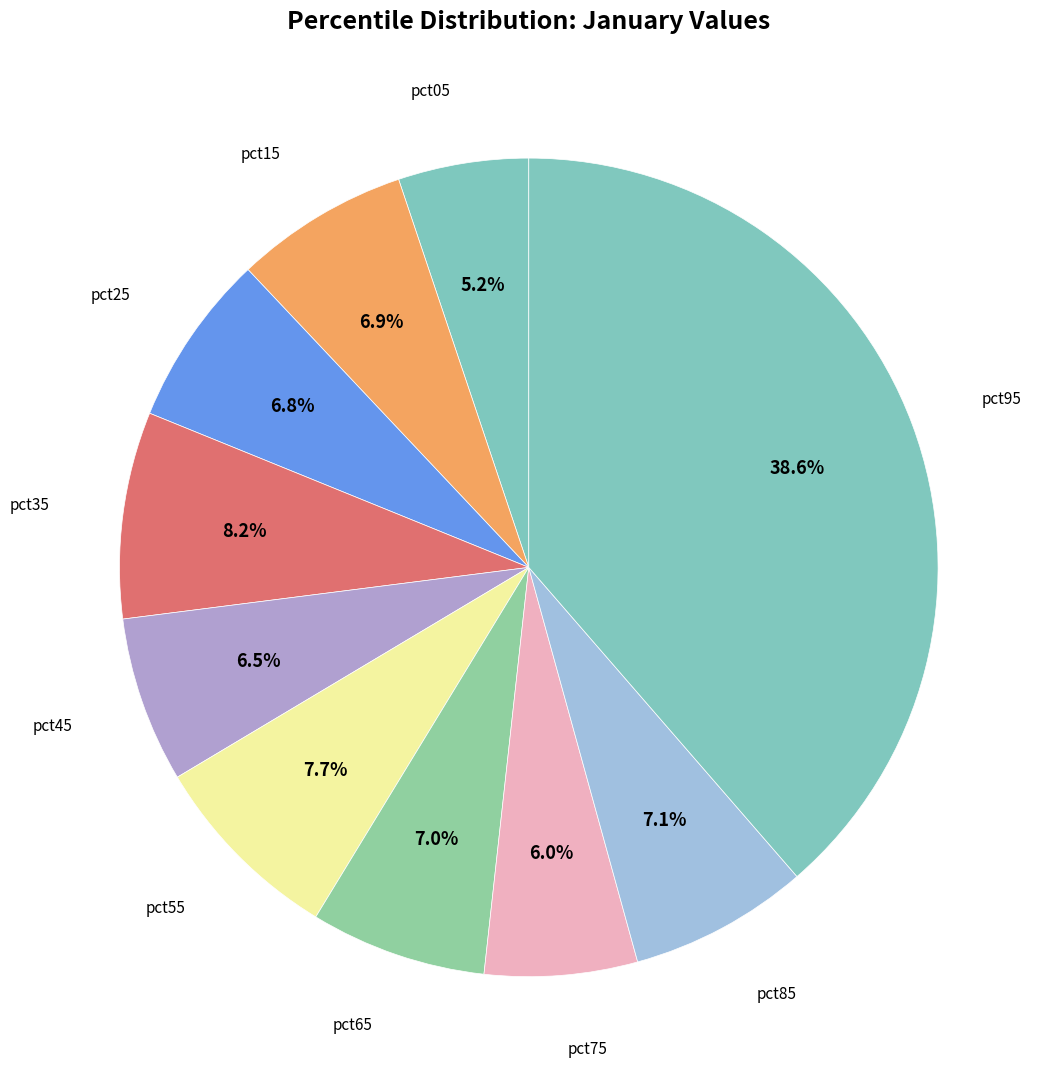

How many slices are in this pie chart?

10